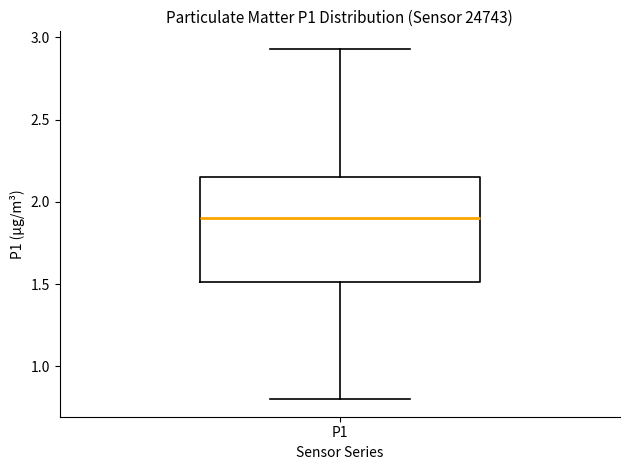

Where does the median line of the box for P1 sit on the y-axis? The values are not printed on the chart, so give them approximately, as read against the axis.

1.90